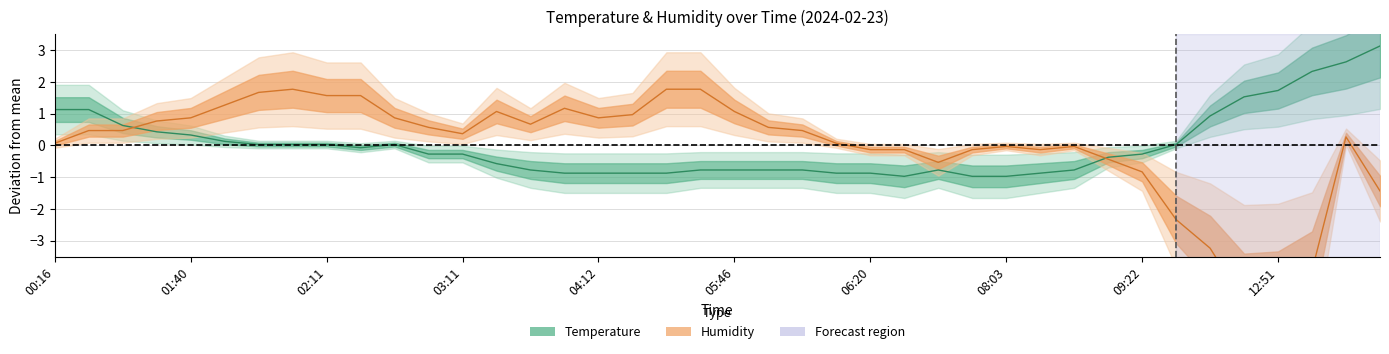

What is the difference between the maximum and minimum values in the humidity series?

6.7